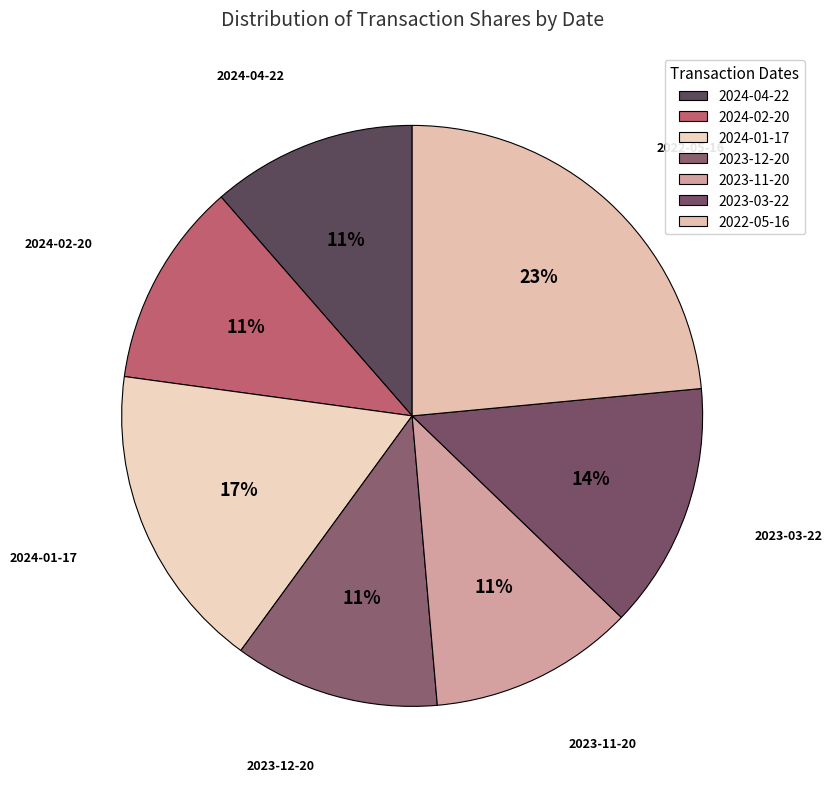

To the nearest percent, what percentage of the pie is 2022-05-16?

23%